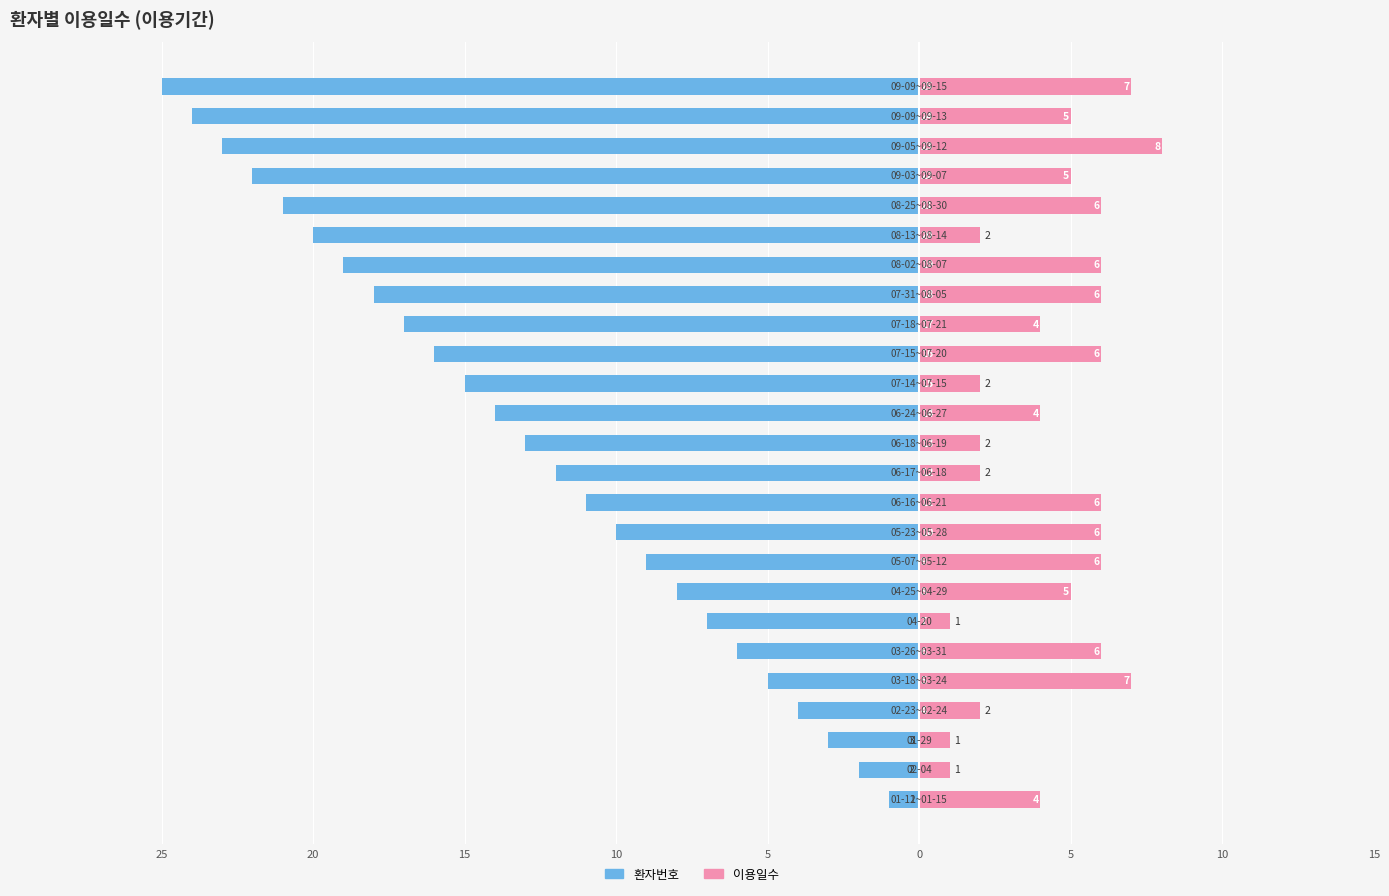

How many values in the 이용일수 series are below 5?

11